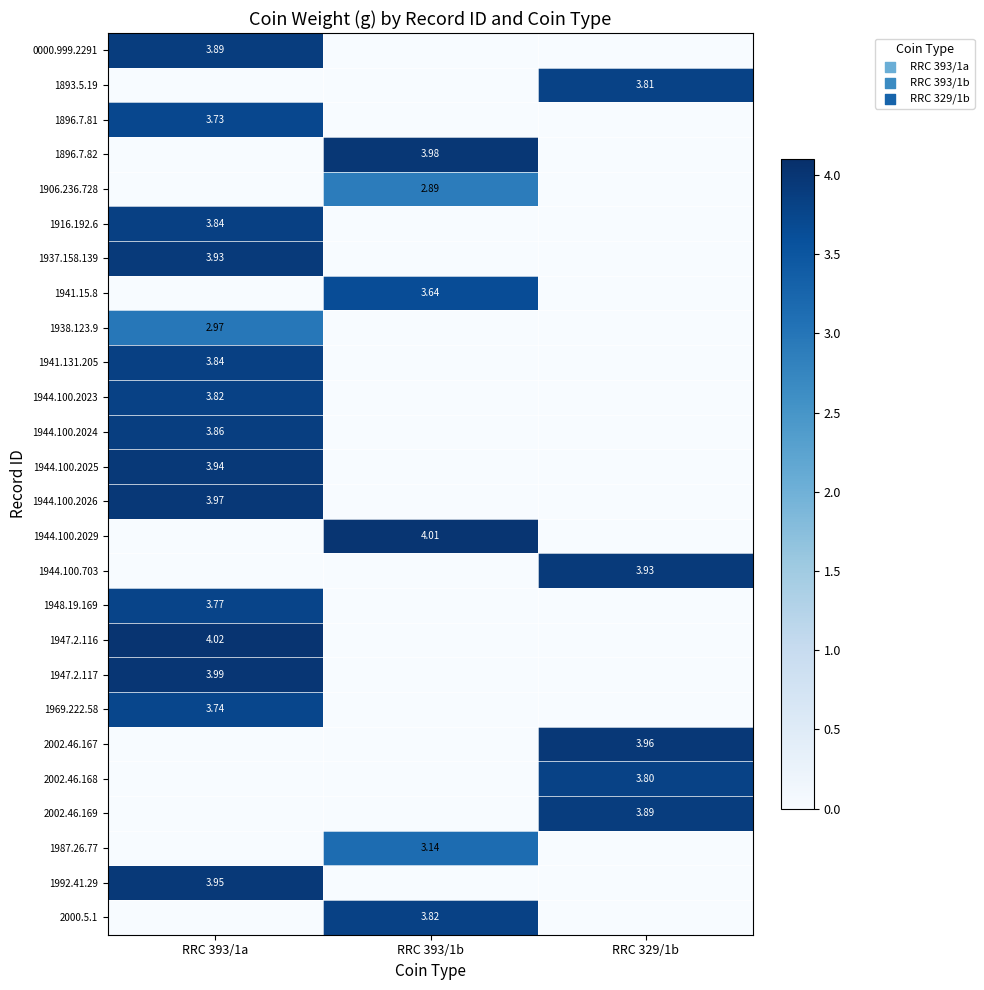

List the series in order of their peak value, highest first.

1947.2.116, 1944.100.2029, 1947.2.117, 1896.7.82, 1944.100.2026, 2002.46.167, 1992.41.29, 1944.100.2025, 1937.158.139, 1944.100.703, 0000.999.2291, 2002.46.169, 1944.100.2024, 1916.192.6, 1941.131.205, 1944.100.2023, 2000.5.1, 1893.5.19, 2002.46.168, 1948.19.169, 1969.222.58, 1896.7.81, 1941.15.8, 1987.26.77, 1938.123.9, 1906.236.728